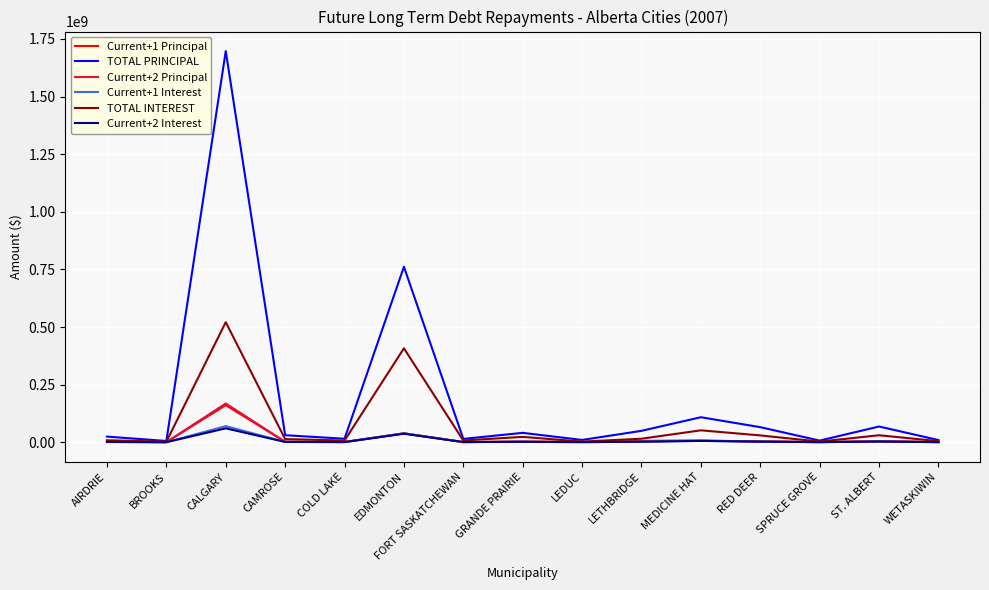

Which series has the largest total across all categories?

TOTAL PRINCIPAL